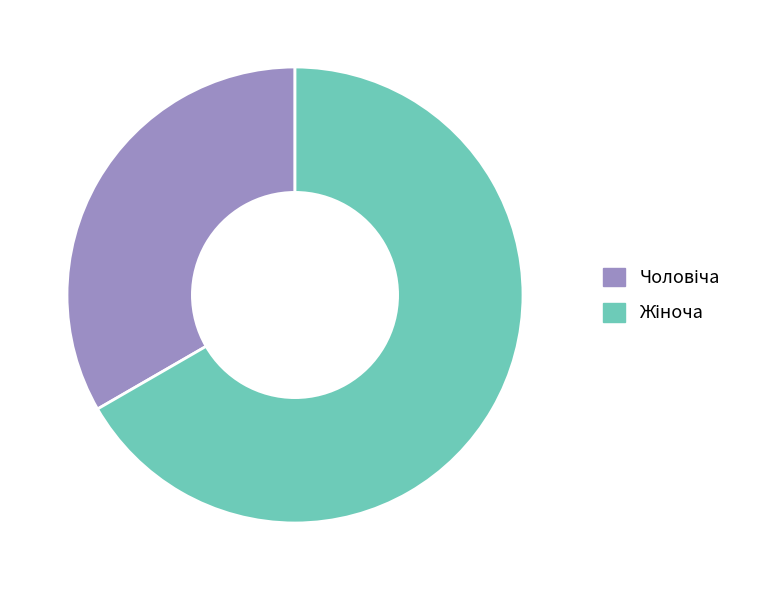

Does any single category account for the majority?

Yes